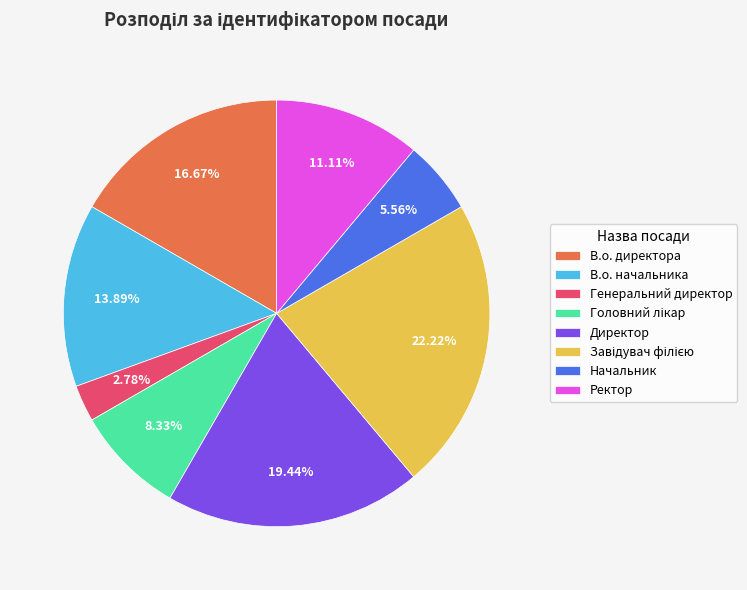

True or false: Ректор accounts for 1% of the total.

False